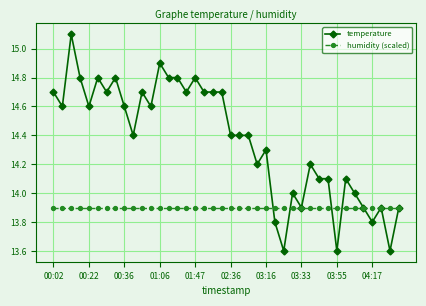

Rank the series by their average value, from highest to lowest.

temperature, humidity (scaled)